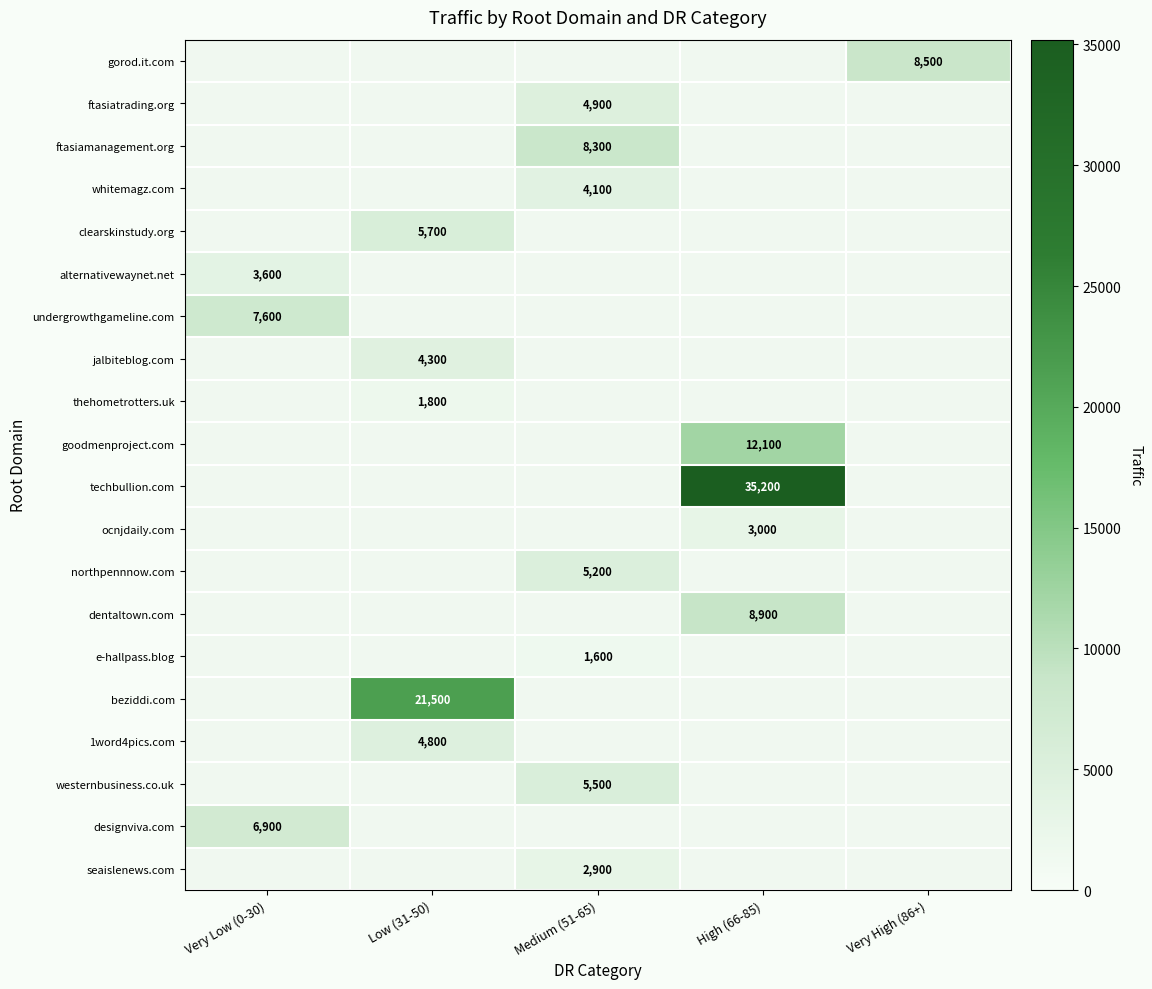

True or false: thehometrotters.uk has a value of 1800 at Low (31-50).

True